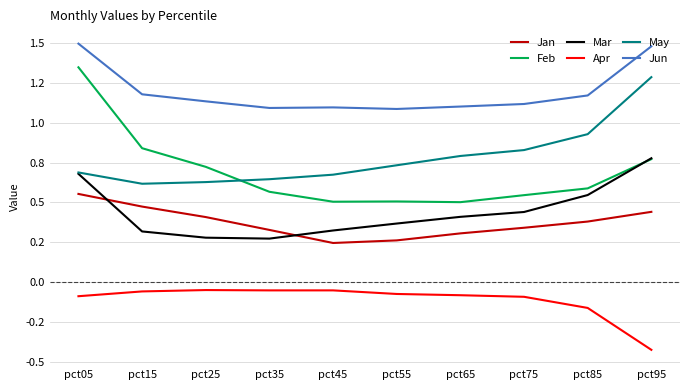

Rank the series by their maximum value, from lowest to highest.

Apr, Jan, Mar, May, Feb, Jun